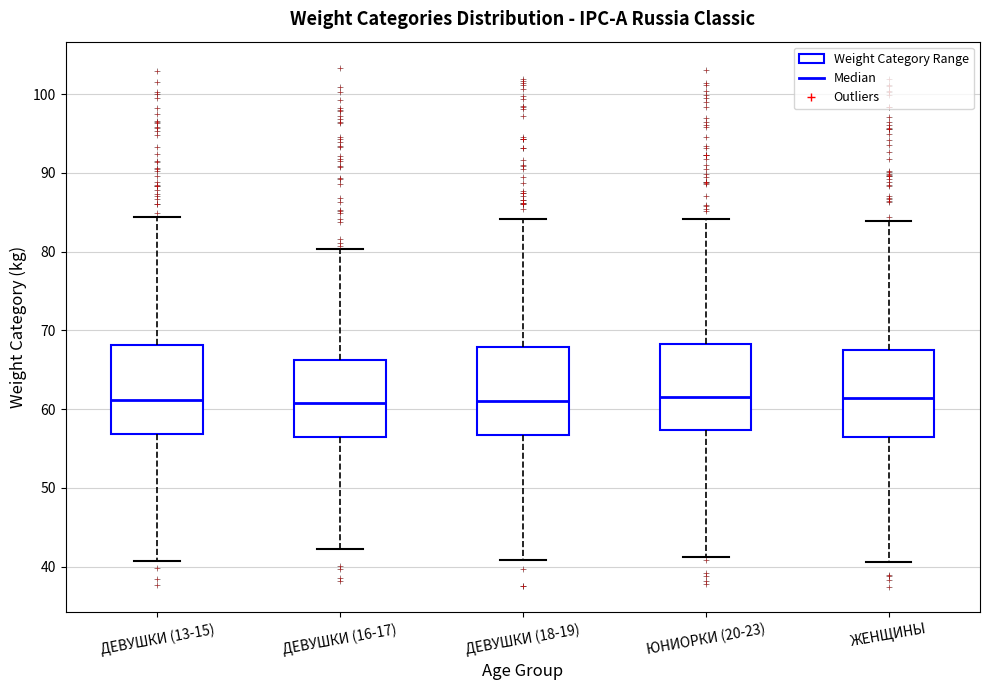

Reading left to right, transcribe this box plot: for each box, give where its median line is, the range the box spans, and where its two whiskers end, as read against the y-axis. The values are not printed on the chart, so give them approximately, as read against the axis.

ДЕВУШКИ (13-15): median 61, box 57 to 68, whiskers 41 to 84
ДЕВУШКИ (16-17): median 61, box 56 to 66, whiskers 42 to 80
ДЕВУШКИ (18-19): median 61, box 57 to 68, whiskers 41 to 84
ЮНИОРКИ (20-23): median 62, box 57 to 68, whiskers 41 to 84
ЖЕНЩИНЫ: median 61, box 56 to 68, whiskers 41 to 84